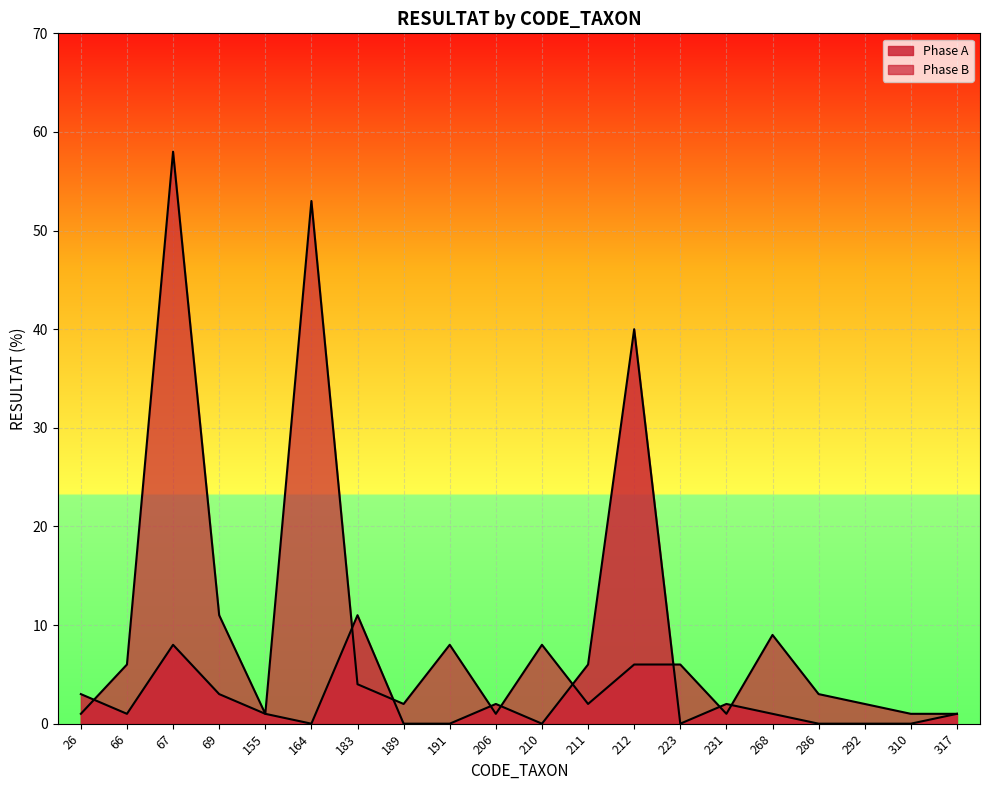

Which series changed the most between 206 and 212?

Phase A